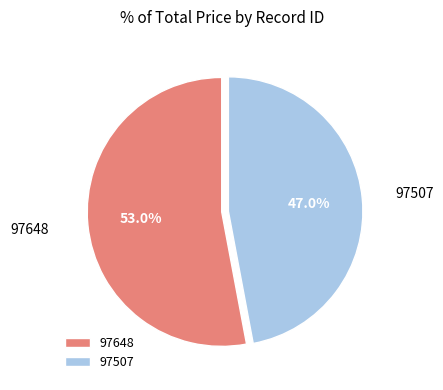

What portion of the pie excludes 97648?

47.0%